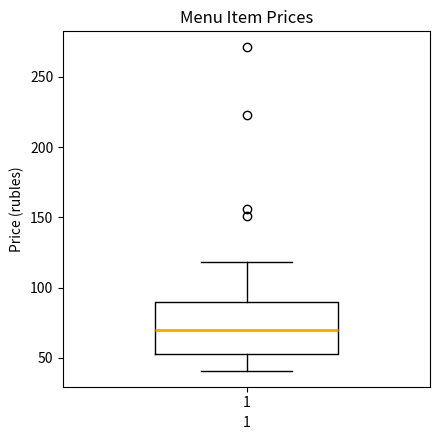

Where is the upper edge of the box at x = 1 on the y-axis? The values are not printed on the chart, so give them approximately, as read against the axis.

90